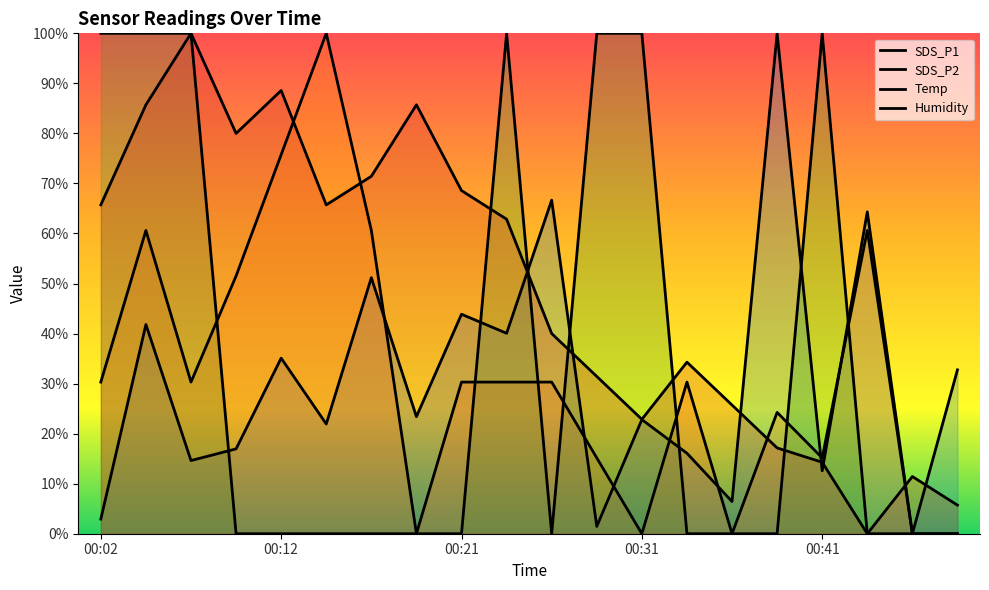

Is it true that SDS_P1 equals 2.9 at 00:02?

True